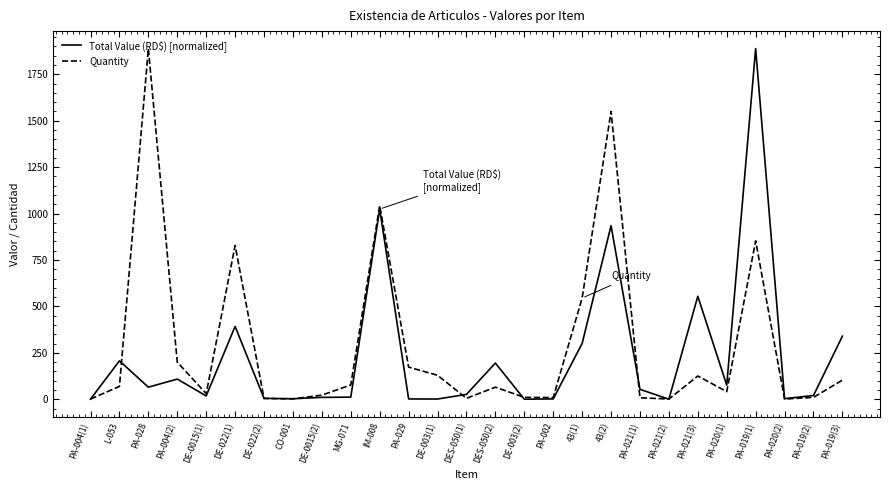

What is the difference between the highest and lowest values at PA-019(1)?

1035.0